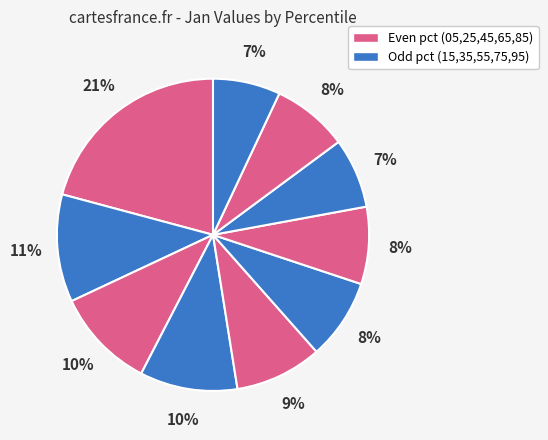

To the nearest percent, what is the difference between the largest and smallest slice percentages?

14%